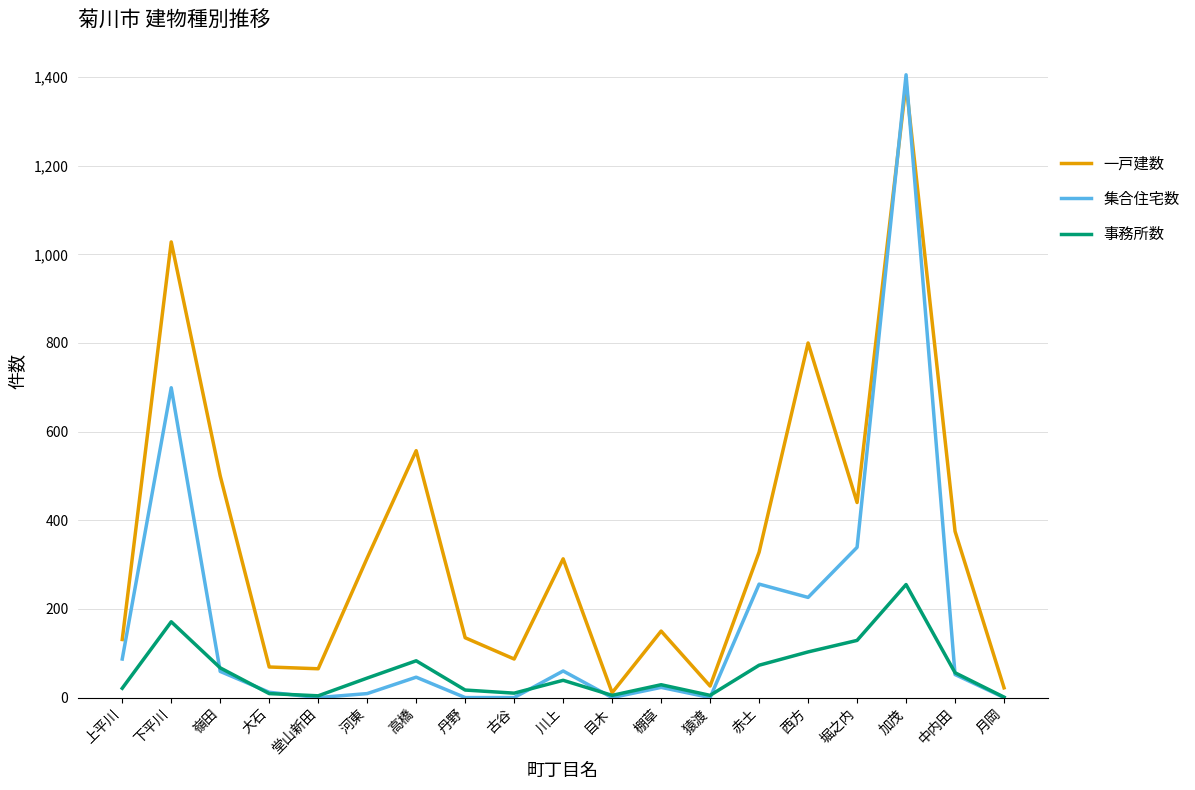

What is the spread (max minus min) of values at 高橋?

511